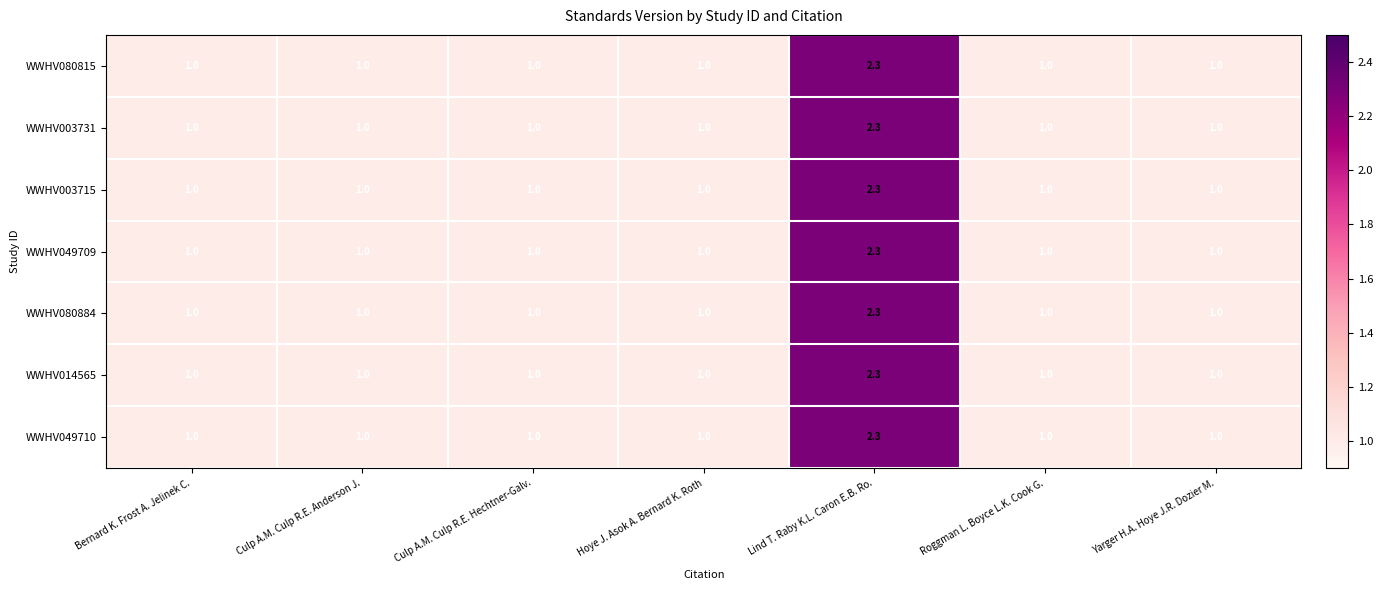

Is it true that WWHV049710 equals 0.6 at Hoye J. Asok A. Bernard K. Roth?

False